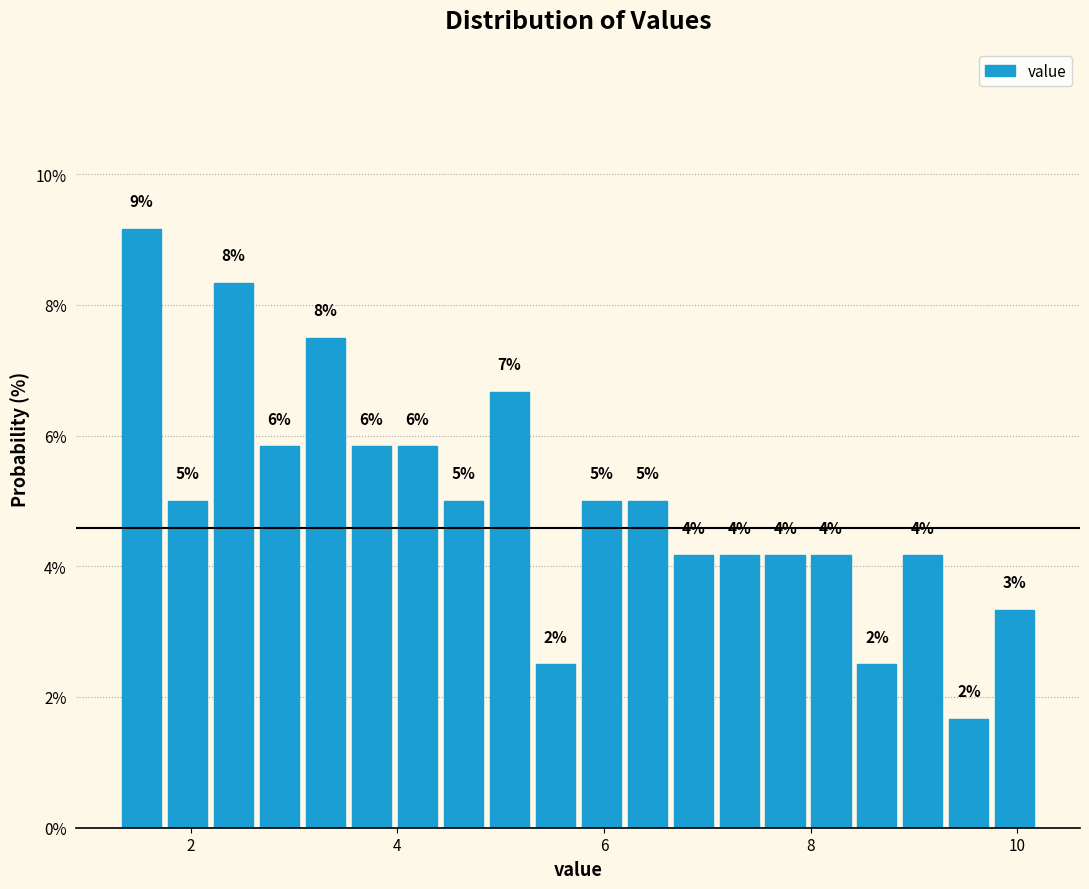

Read against the x-axis, roughly where is the centre of the tallest bar?

1.6